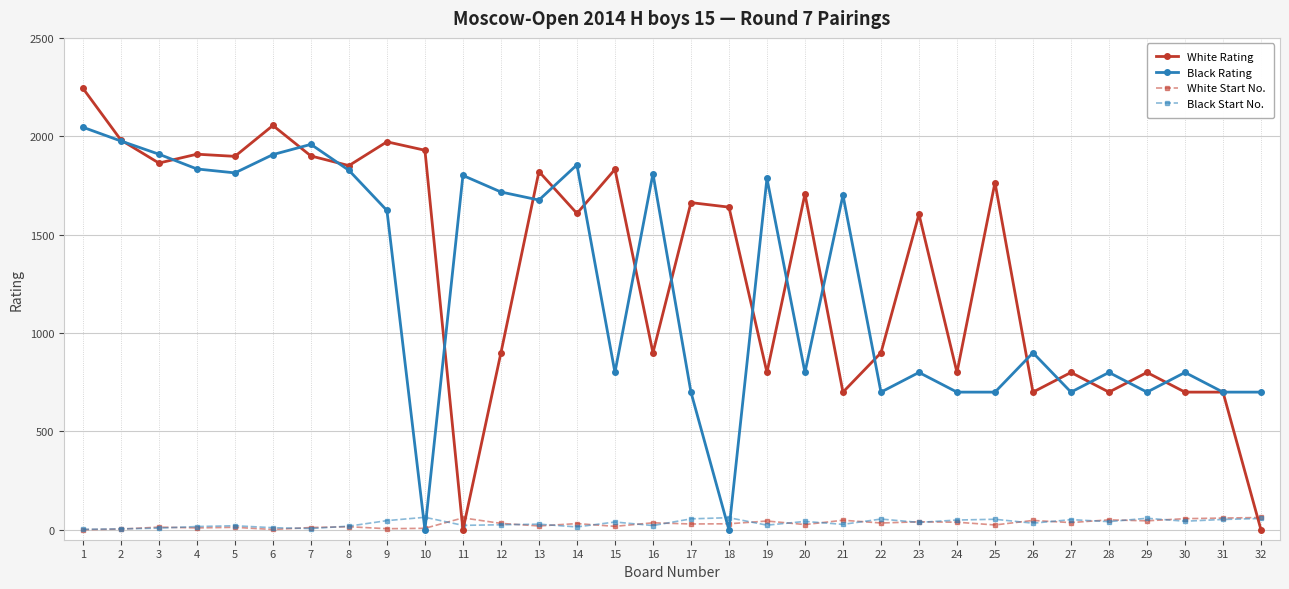

What is the spread (max minus min) of values at 3?

1900